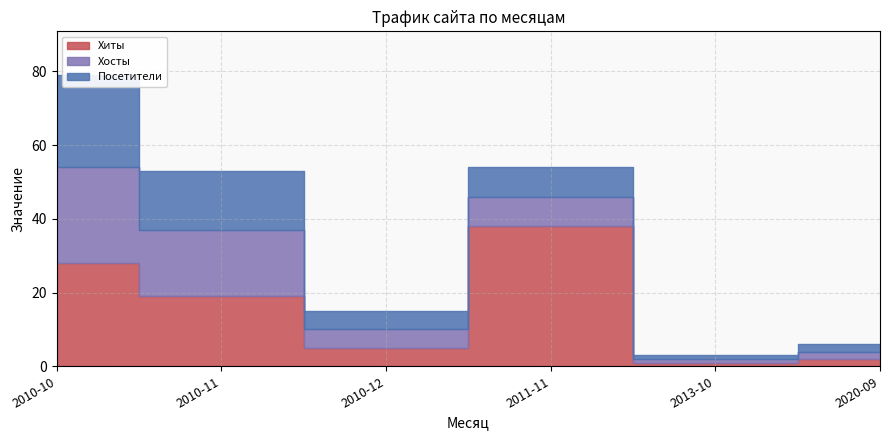

Between 2010-10 and 2010-12, which series saw the biggest shift?

Хиты